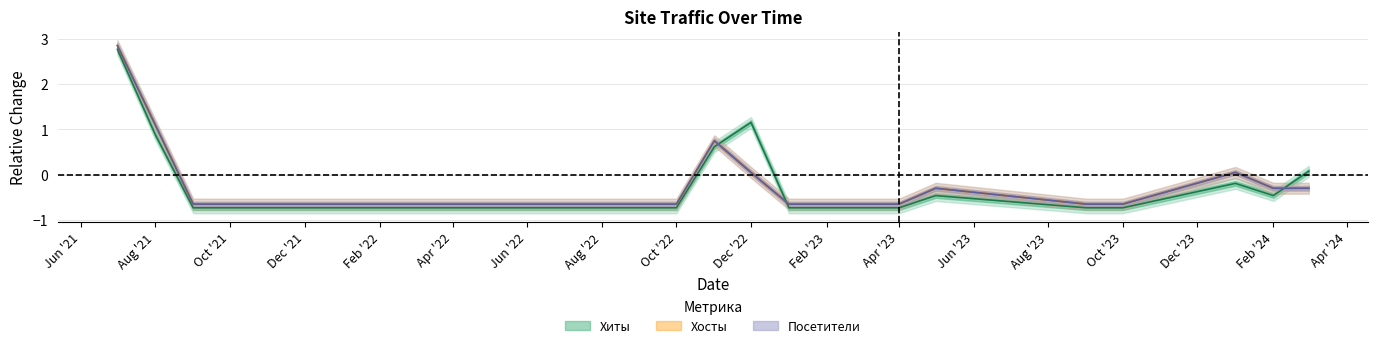

At which label is Хосты closest to 1?

Aug '21